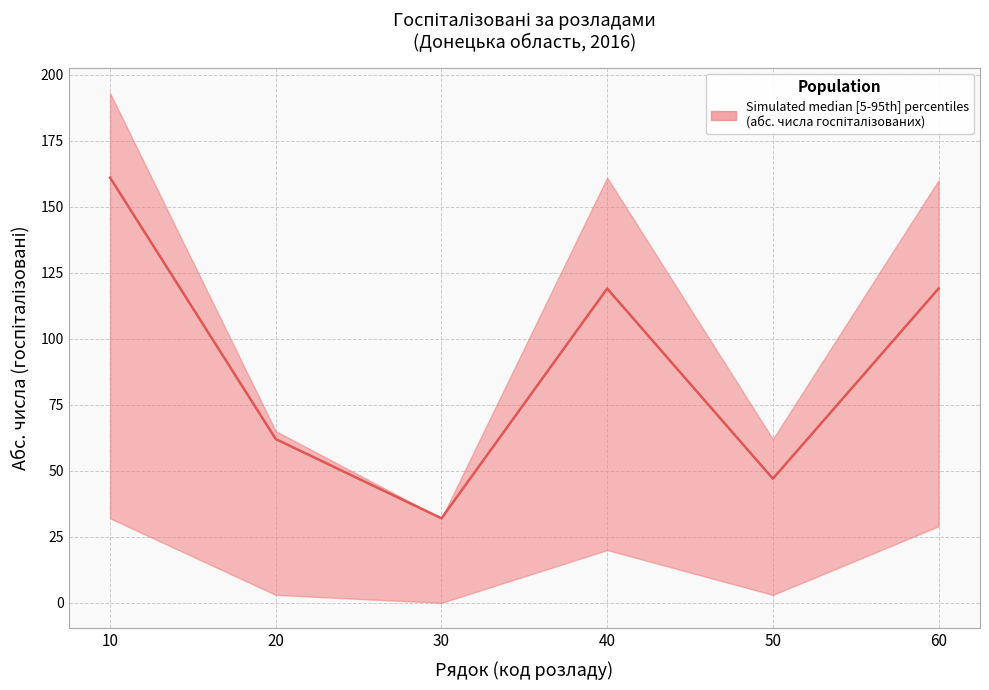

The lower series shows 19 at 10. True or false?

False